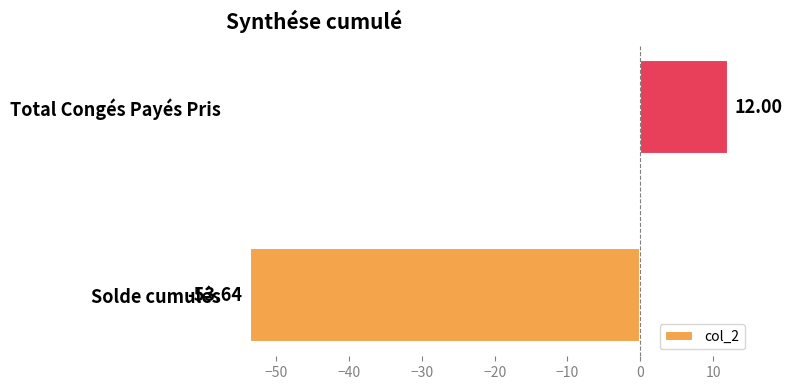

How many values are below 12?

1